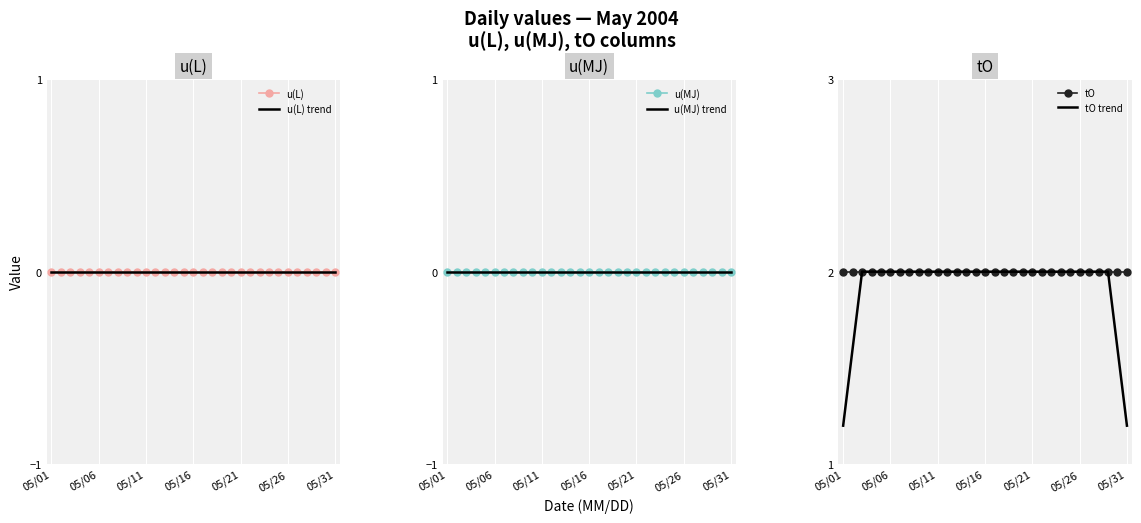

True or false: u(L) and tO trend cross at least once.

False